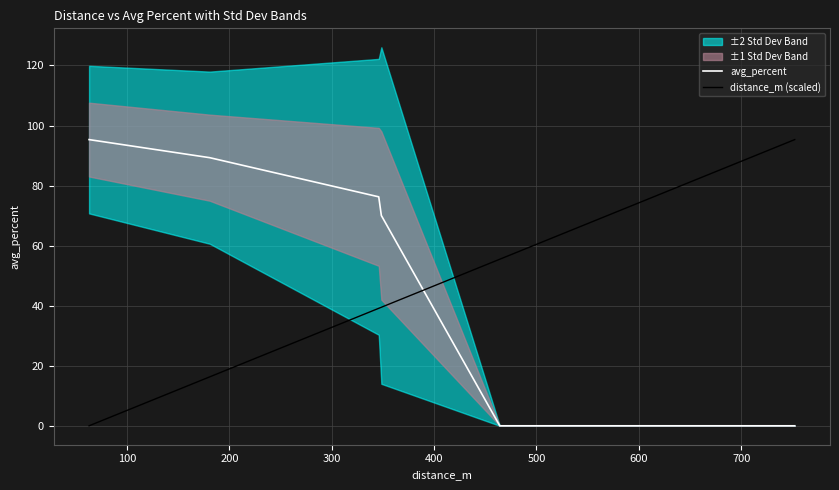

What is the maximum value for distance_m (scaled)?

95.3